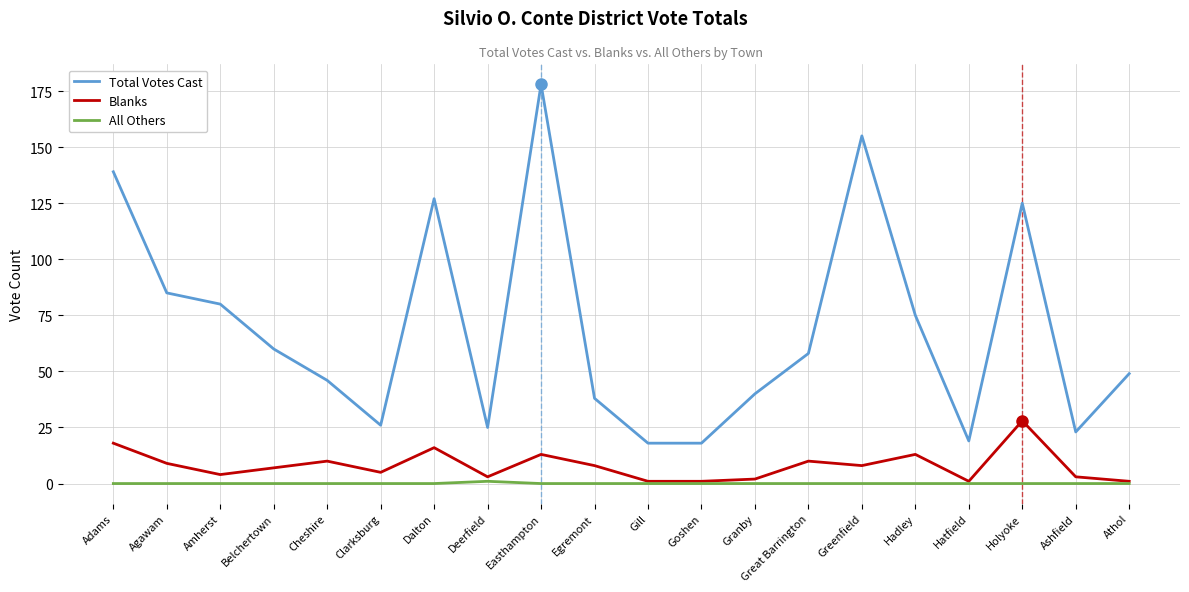

True or false: Total Votes Cast has a value of 16 at Ashfield.

False